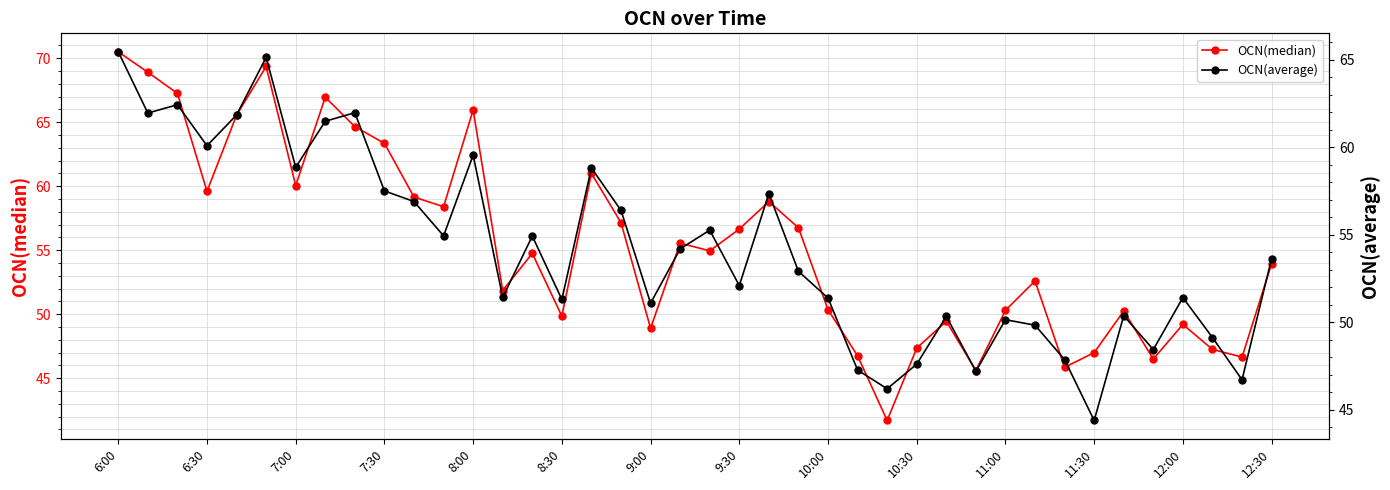

In OCN(median), how many points are higher than both neighbors (excluding endpoints)?

11